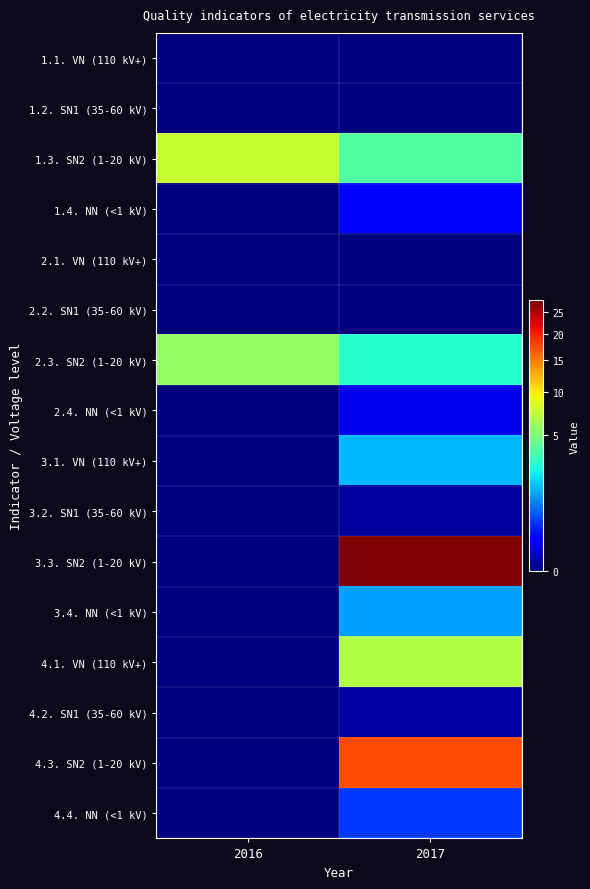

Which series has the largest range (max minus min)?

3.3. SN2 (1-20 kV)